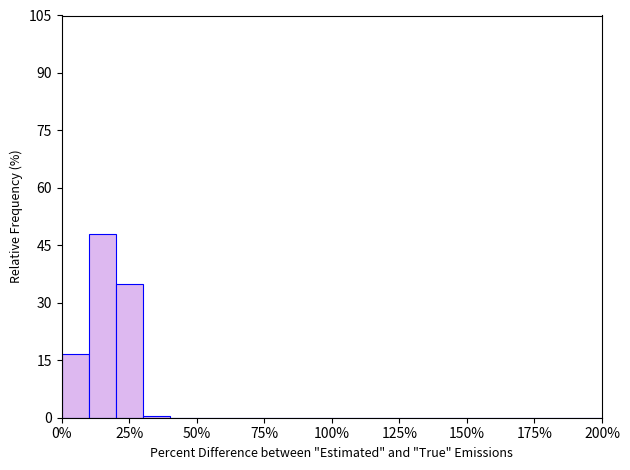

Around what value on the x-axis is the tallest bar? Give the approximate position of its centre, as read against the axis.

15